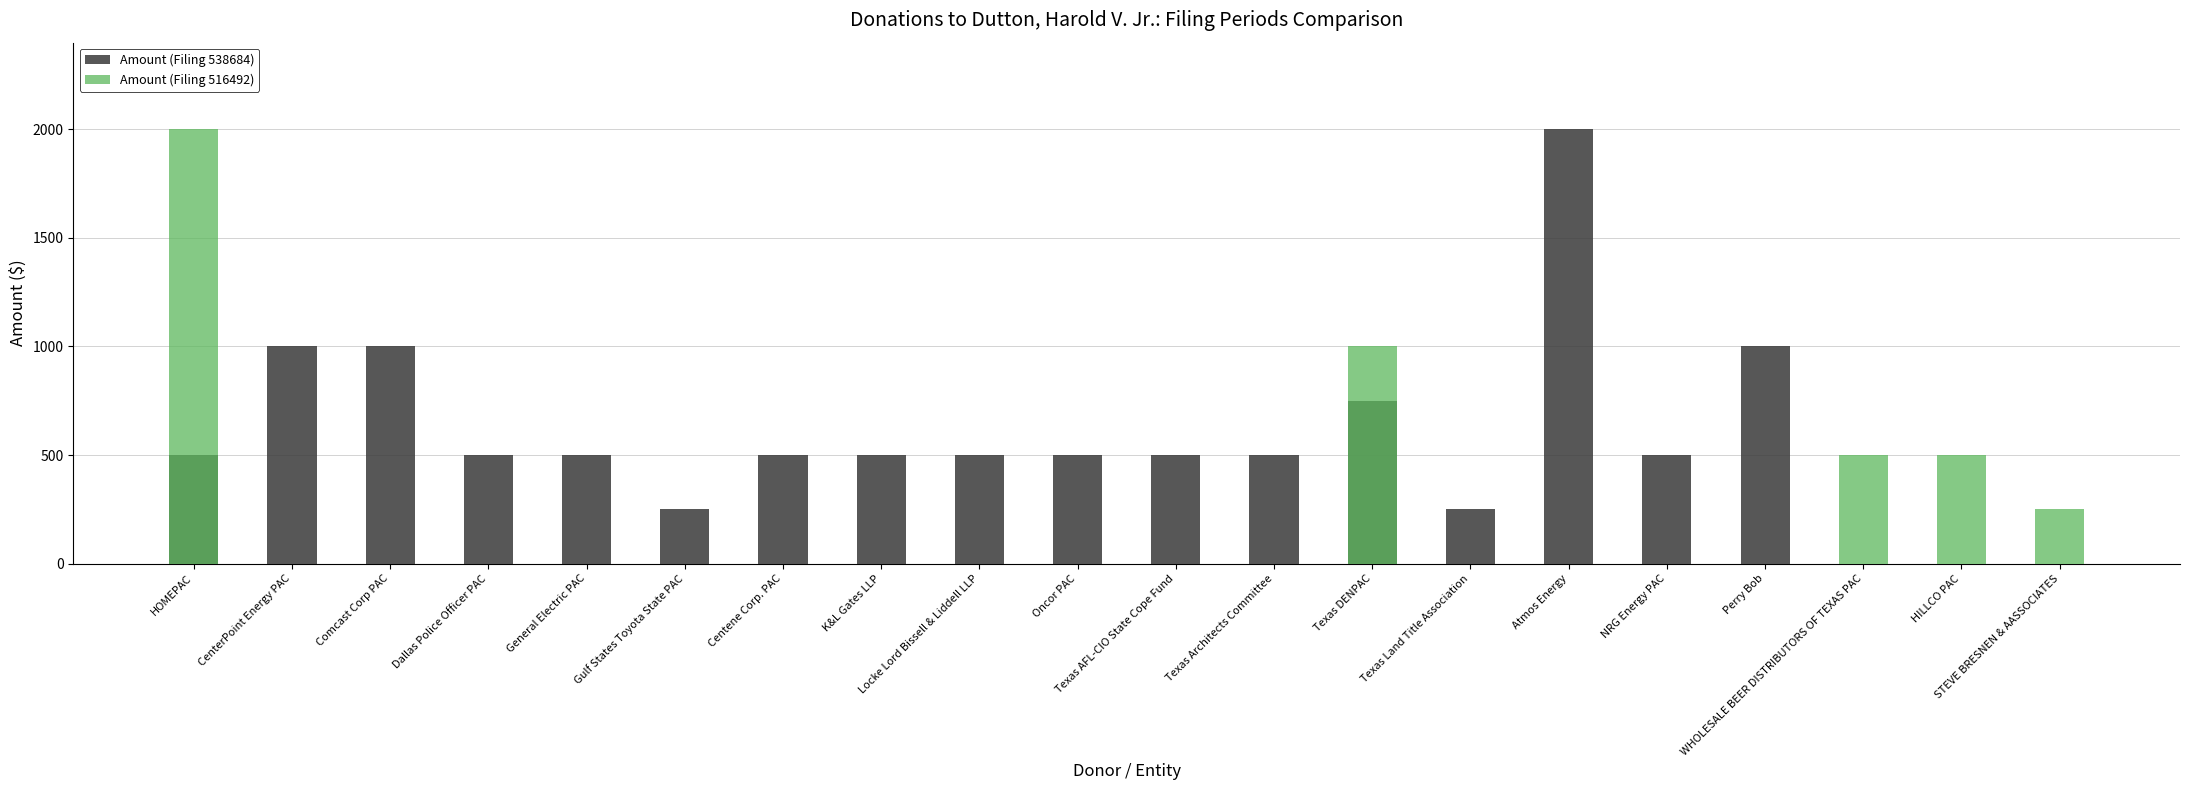

What are all the series names shown in the legend?

Amount (Filing 538684), Amount (Filing 516492)